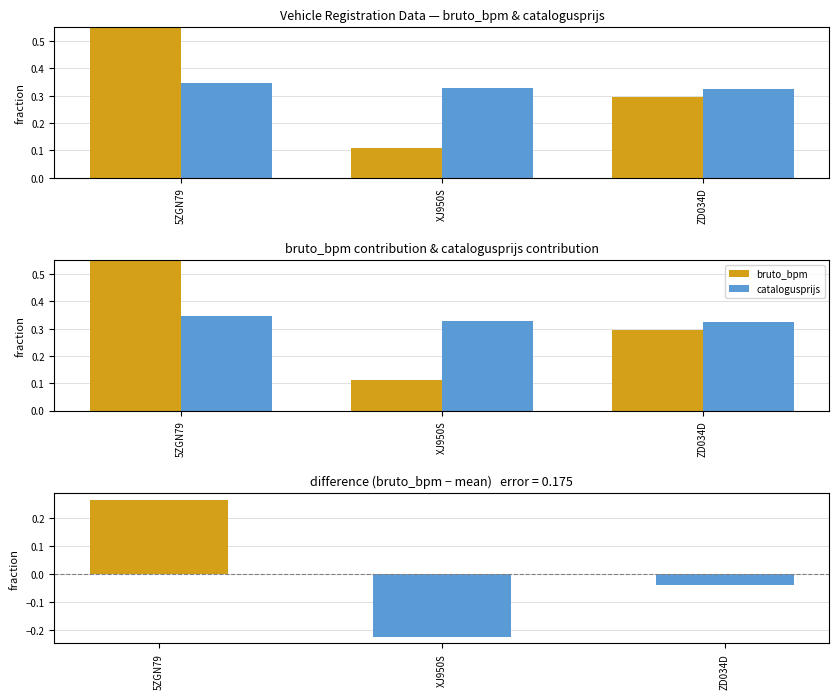

Does the chart contain any negative values?

Yes